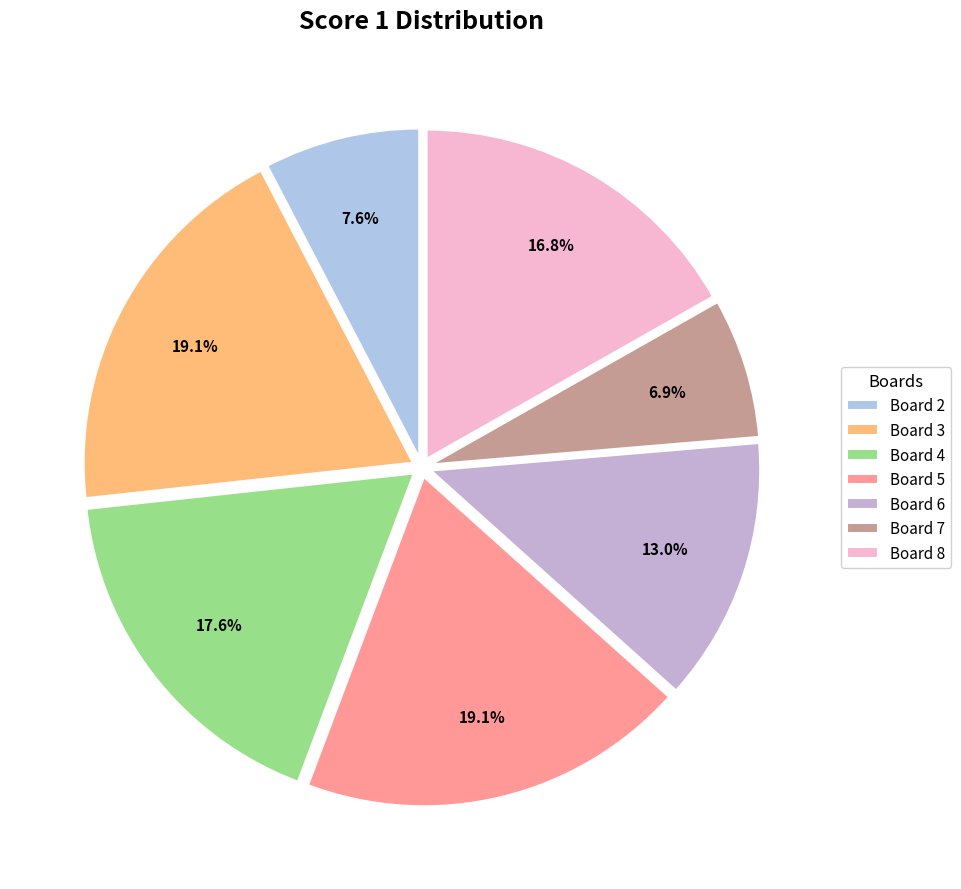

Count the number of slices in the pie.

7